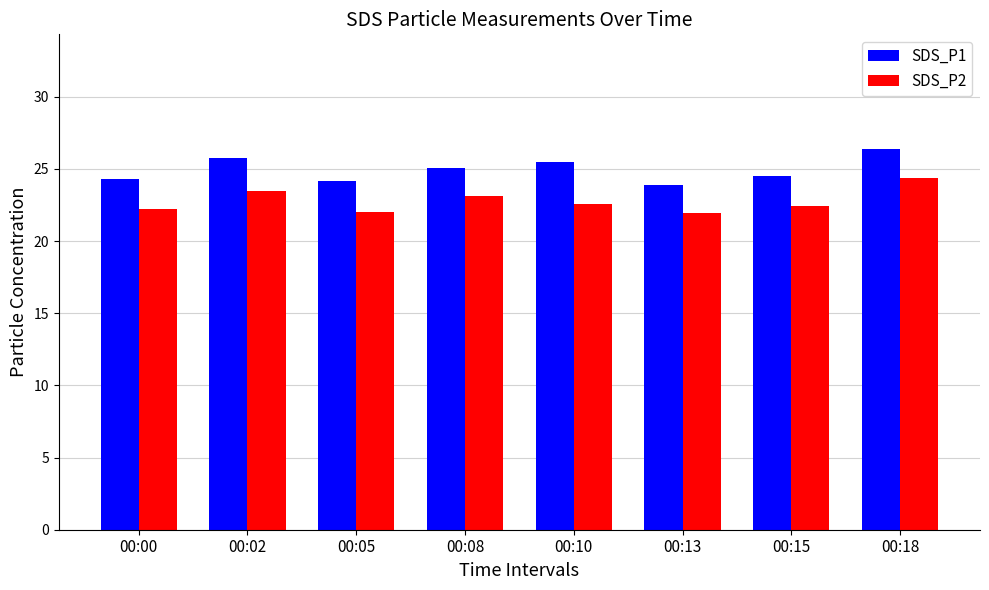

Rank the series by their maximum value, from lowest to highest.

SDS_P2, SDS_P1